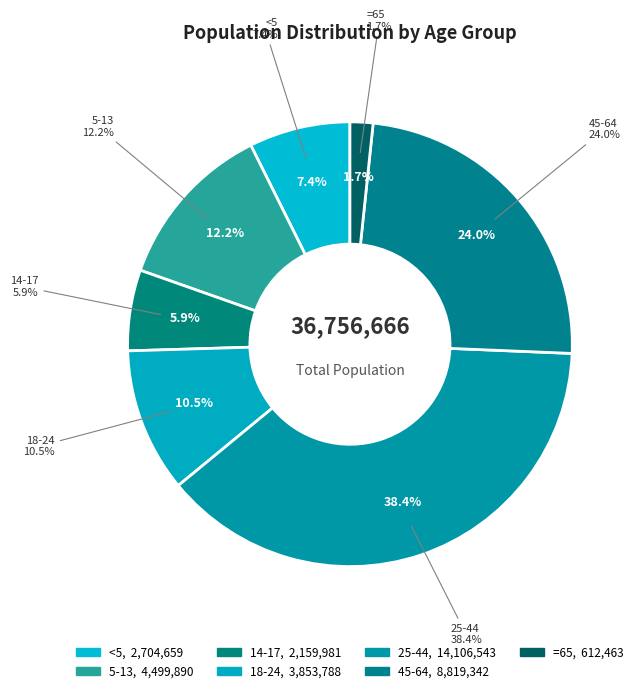

Rank the categories by value from lowest to highest.

=65, 14-17, <5, 18-24, 5-13, 45-64, 25-44